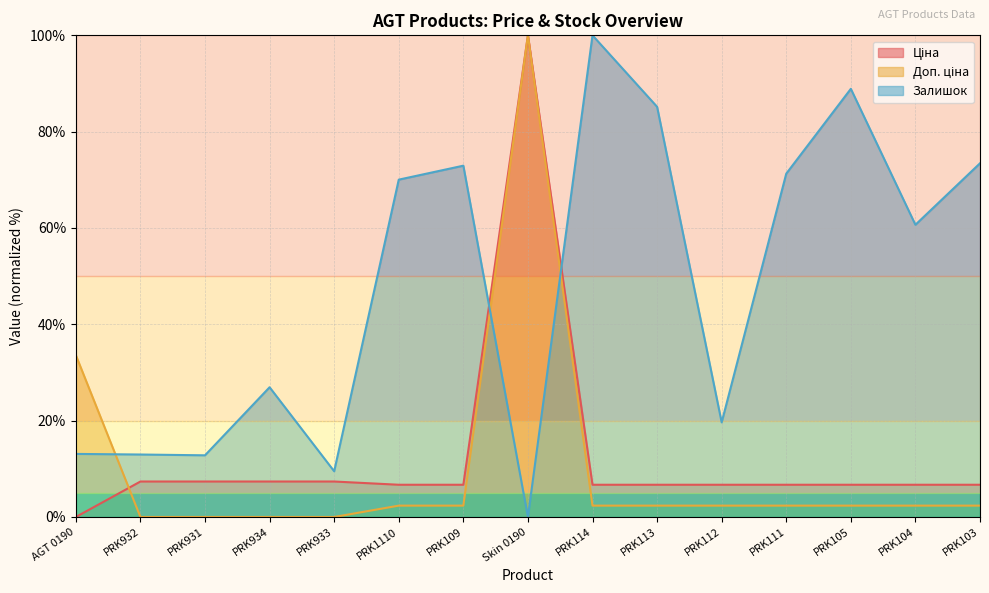

How many intersections are there between Залишок and Ціна?

2